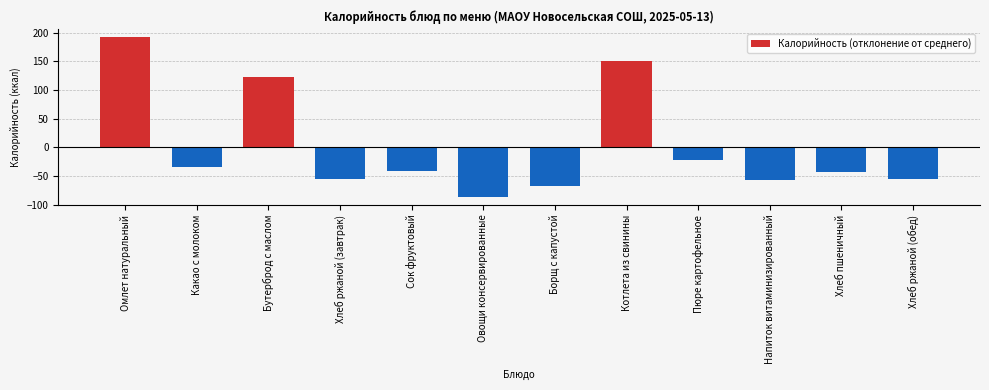

What is the approximate value at Омлет натуральный?

192.3